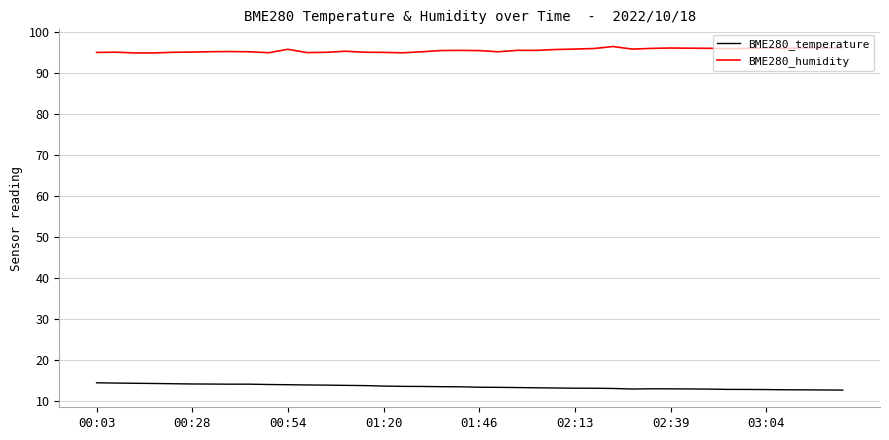

Does the chart display data point markers on the line(s)?

No